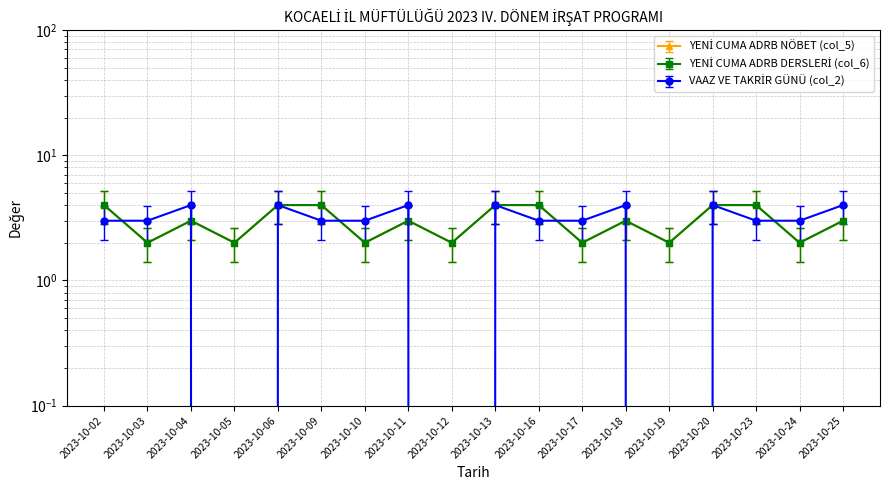

How many distinct data groups are displayed?

3